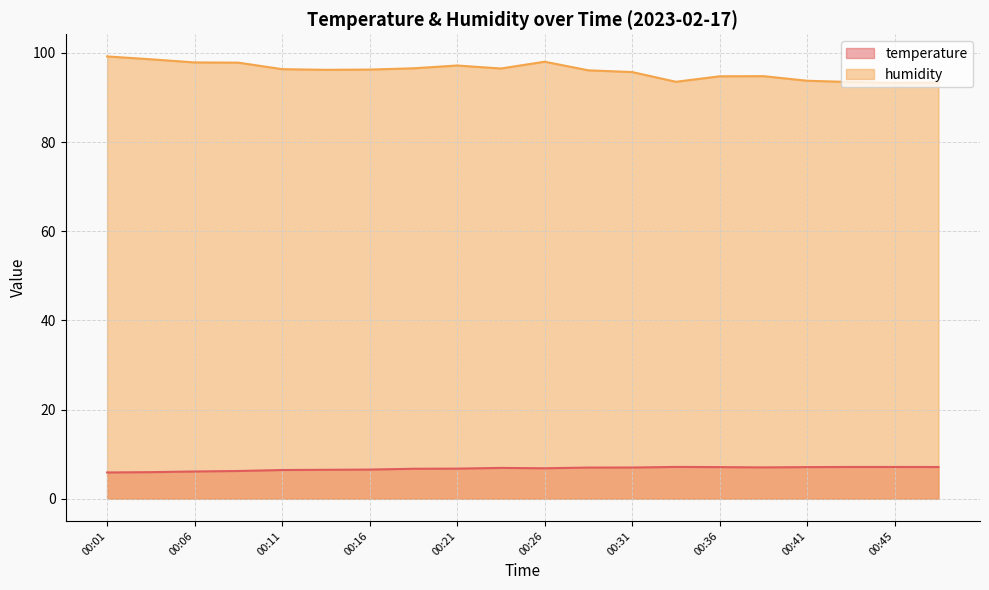

At which category does temperature reach its first local peak?

00:23